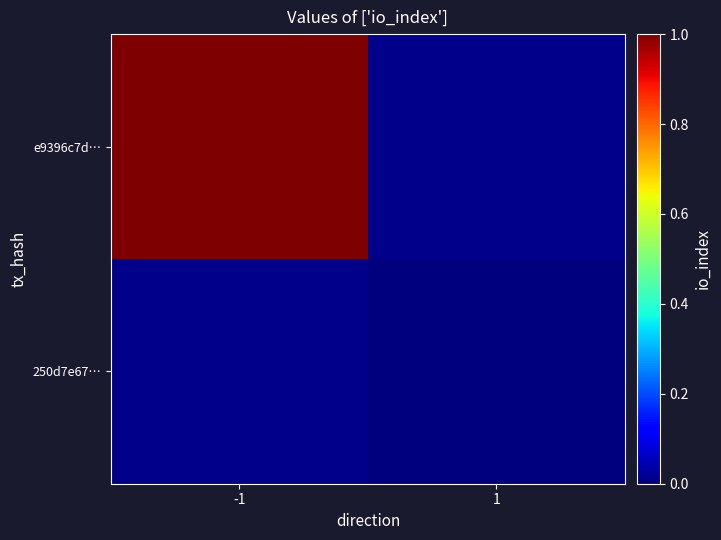

Which category has the highest value in the e9396c7d… series?

-1